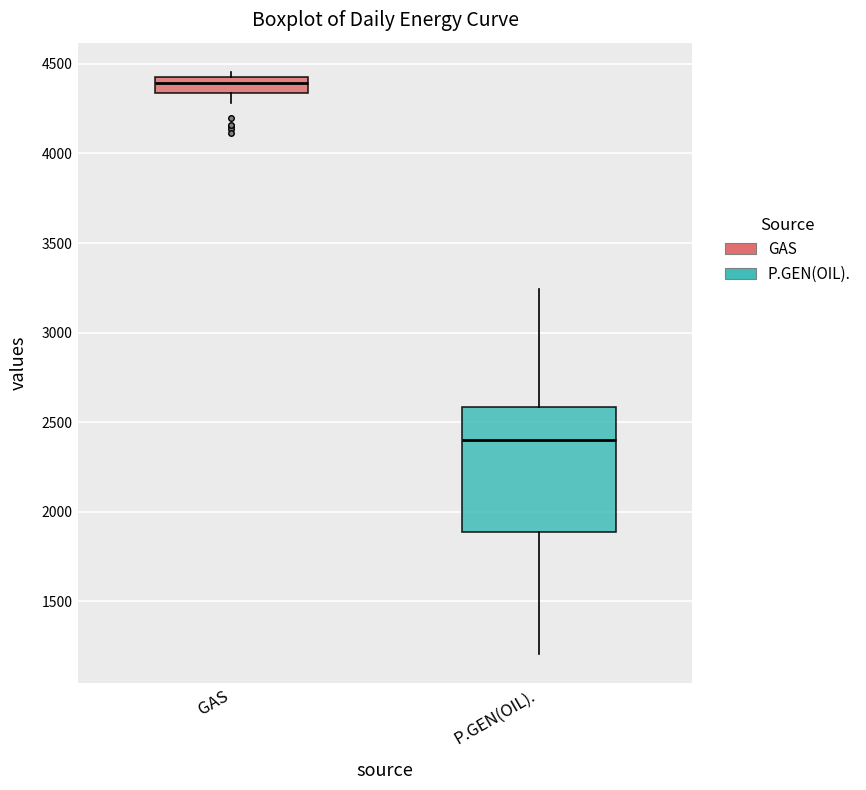

Reading left to right, read every box against the y-axis: the position of its median line, the range the box covers, and the ends of its whiskers. The values are not printed on the chart, so give them approximately, as read against the axis.

GAS: median 4400, box 4350 to 4450, whiskers 4300 to 4450 (just above the box's upper edge)
P.GEN(OIL).: median 2400, box 1900 to 2600, whiskers 1200 to 3250